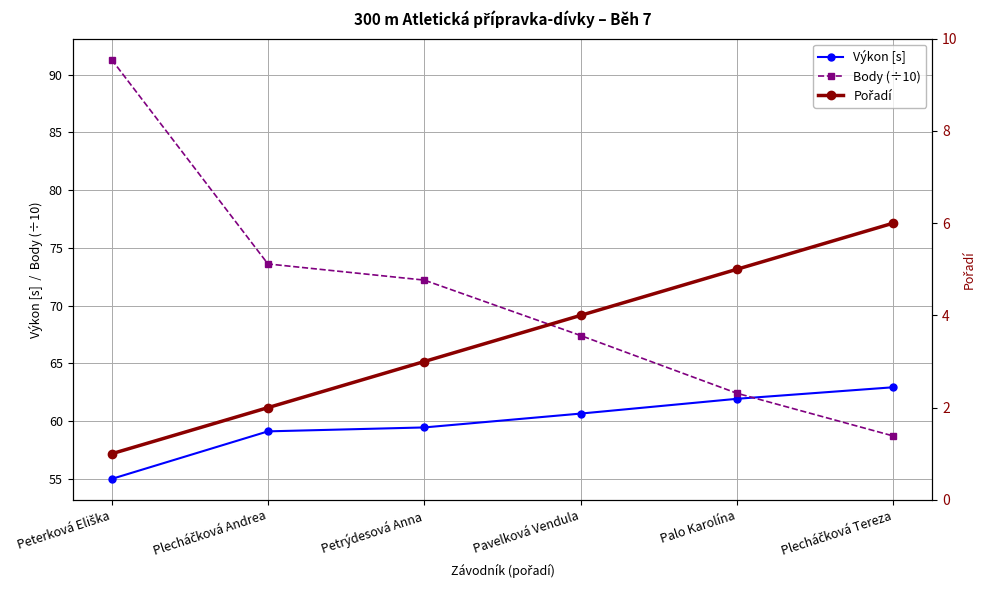

Which series changed the most between Plecháčková Andrea and Plecháčková Tereza?

Body (÷10)